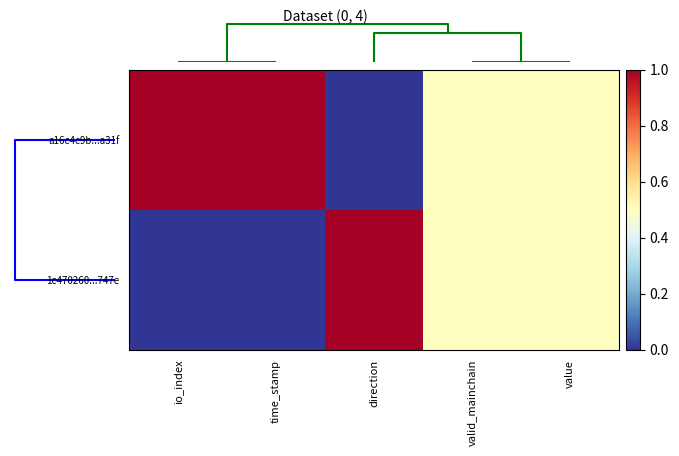

Which series has the largest range (max minus min)?

row_0